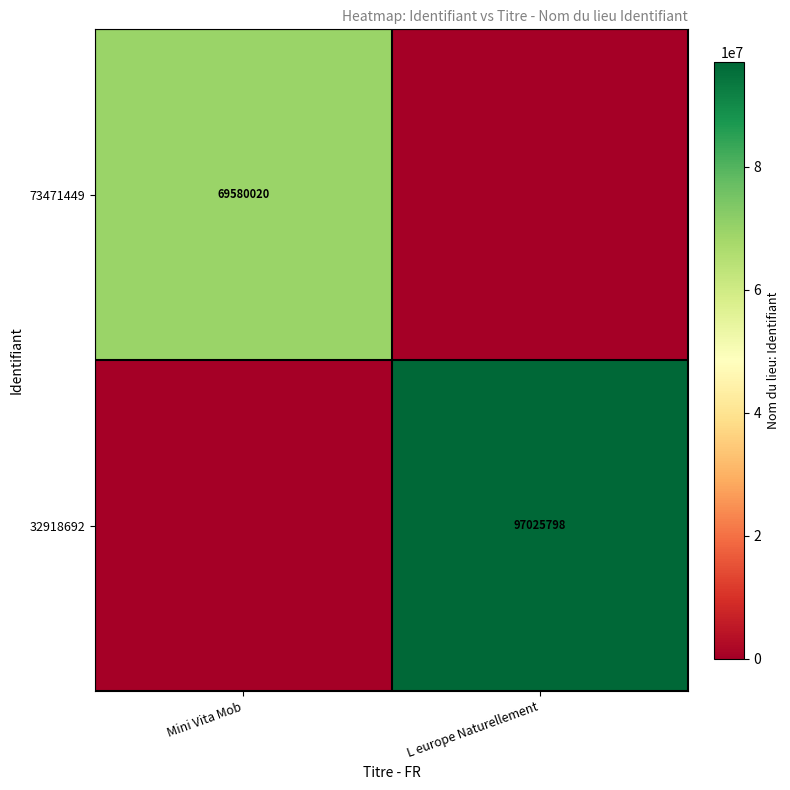

True or false: 32918692 has a value of 97025798 at L europe Naturellement.

True